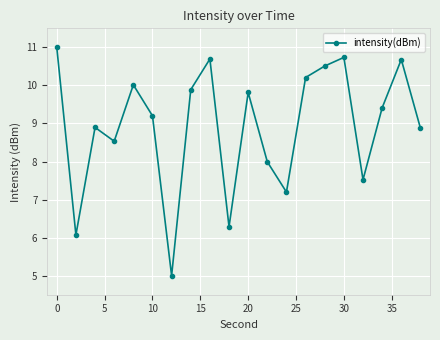

True or false: there are more than 1 points higher than both neighbors.

True